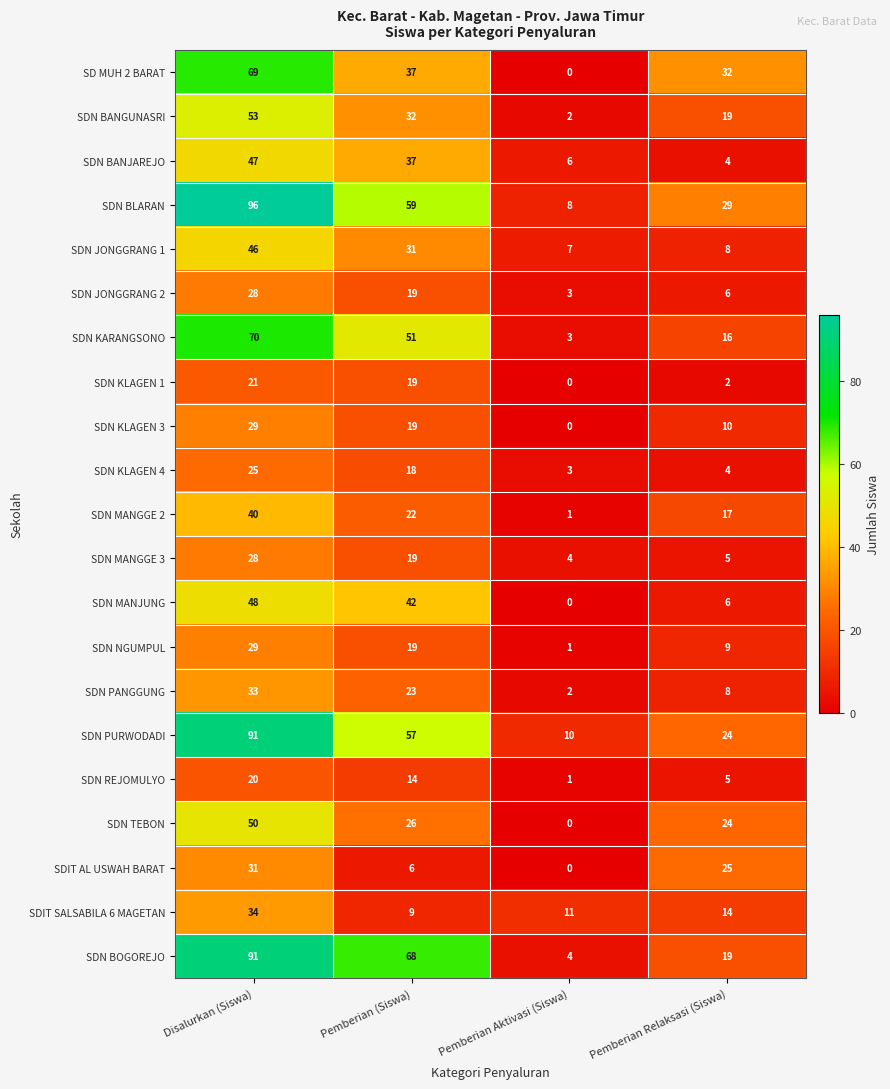

Where does the SDN MANGGE 2 series first go above 22?

Disalurkan (Siswa)